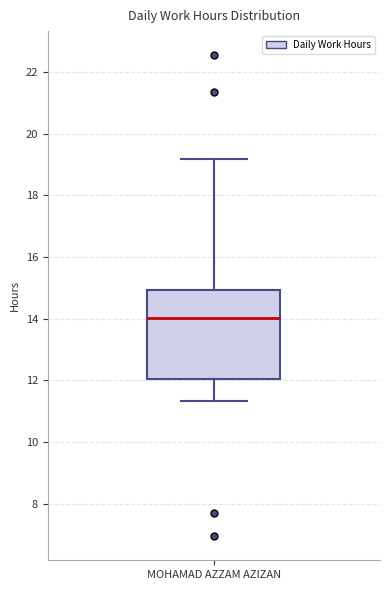

Transcribe this box plot: give where the median line is, the range the box spans, and where the two whiskers end, as read against the y-axis. The values are not printed on the chart, so give them approximately, as read against the axis.

median 14.0, box 12.0 to 15.0, whiskers 11.4 to 19.2